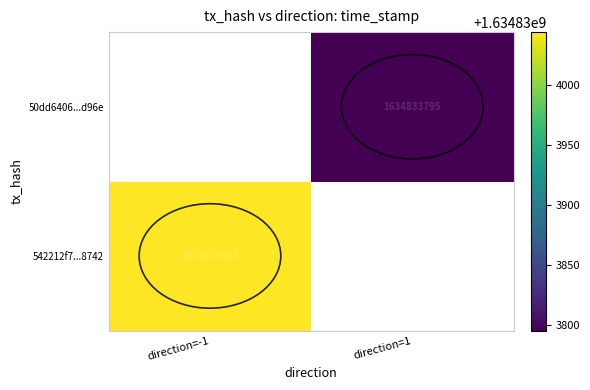

True or false: 542212f7...8742 has a value of 995311335 at direction=-1.

False